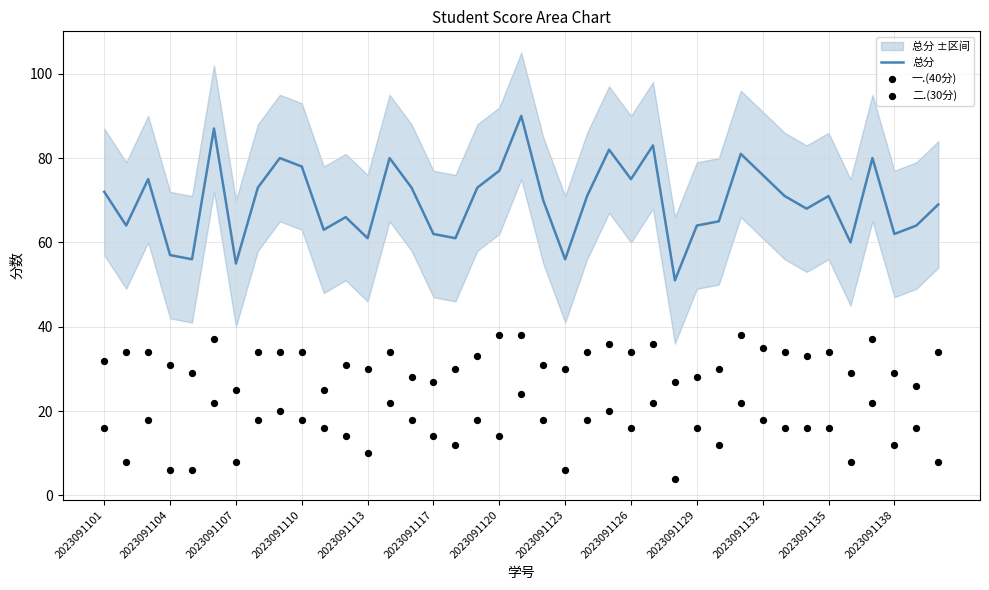

Which series has the largest Y range (max minus min)?

总分